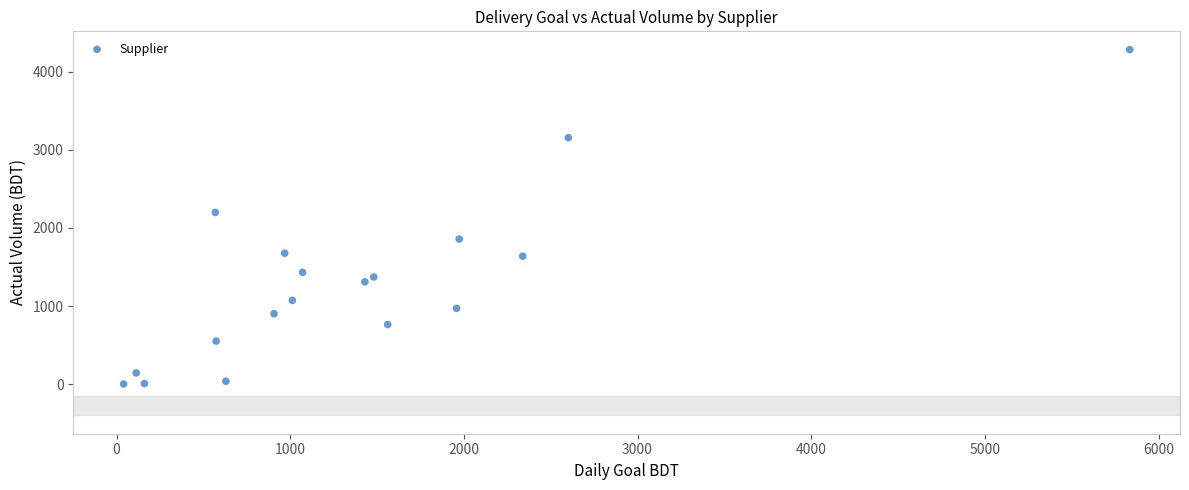

What is the range of Y values (max minus min)?

4278.7